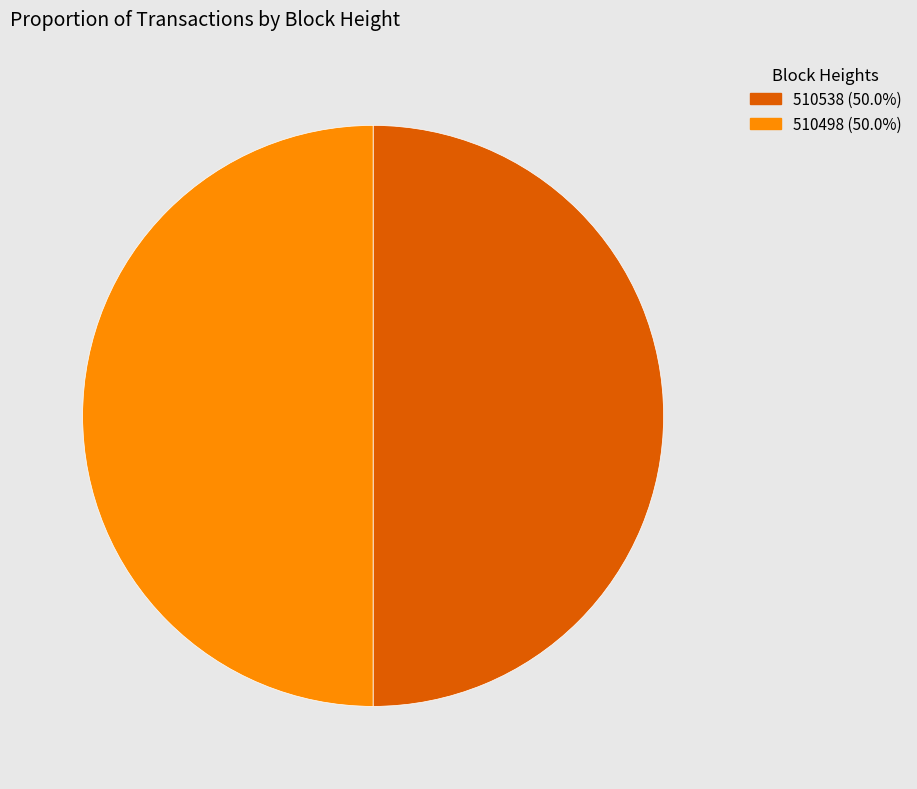

Is the sum of 510498 (50.0%) and 510538 (50.0%) greater than half?

Yes